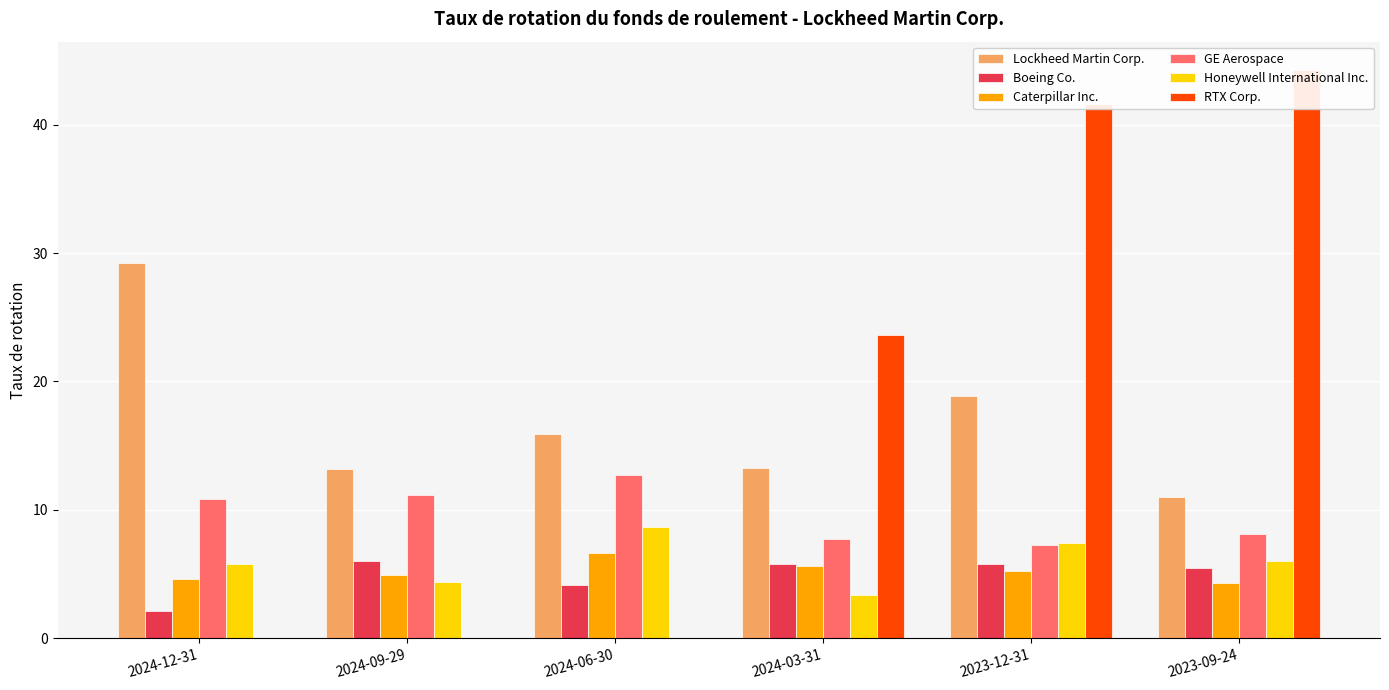

Are the bars horizontal?

No